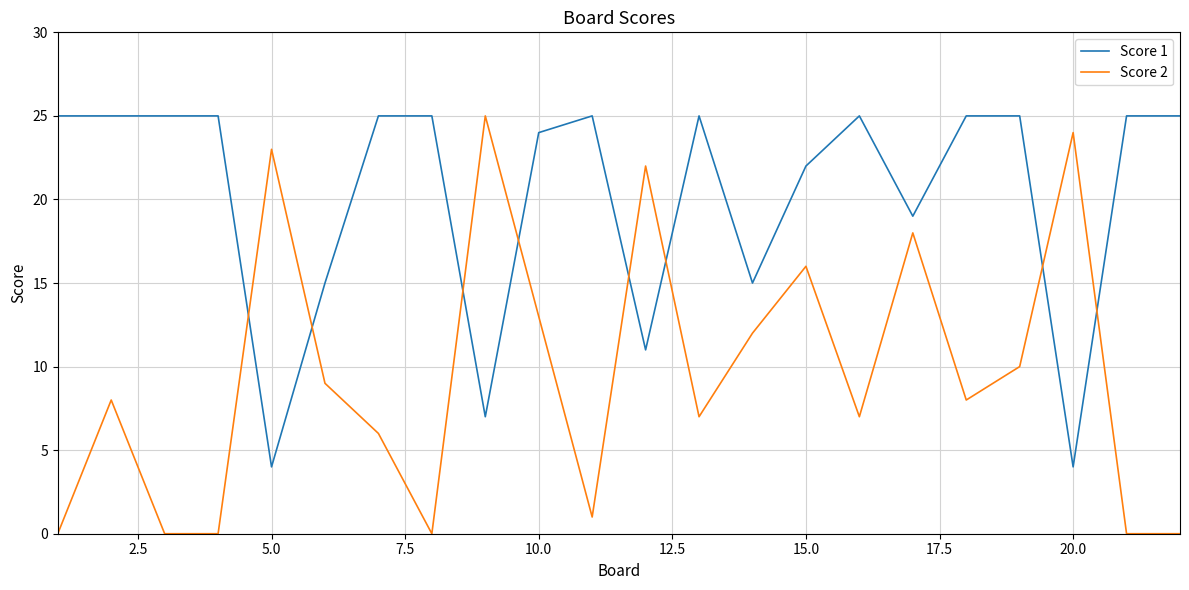

Which series has the largest total across all categories?

Score 1